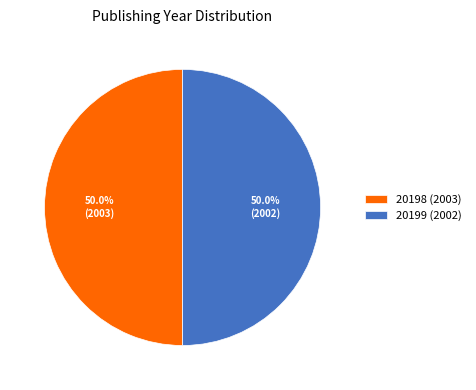

What portion of the pie excludes 20199 (2002)?

50.0%